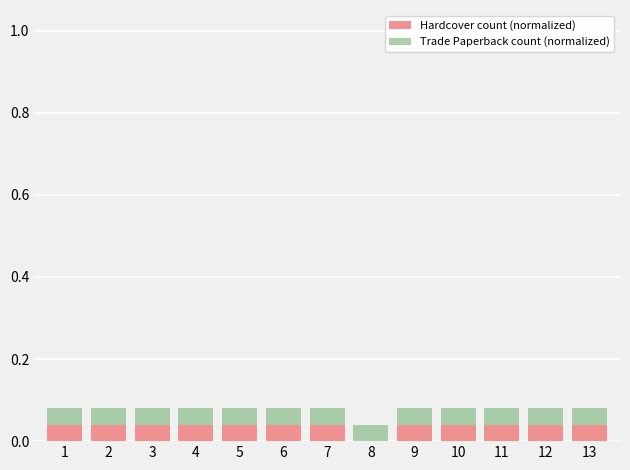

The value of Hardcover count (normalized) at 11 is 0.1. True or false?

False